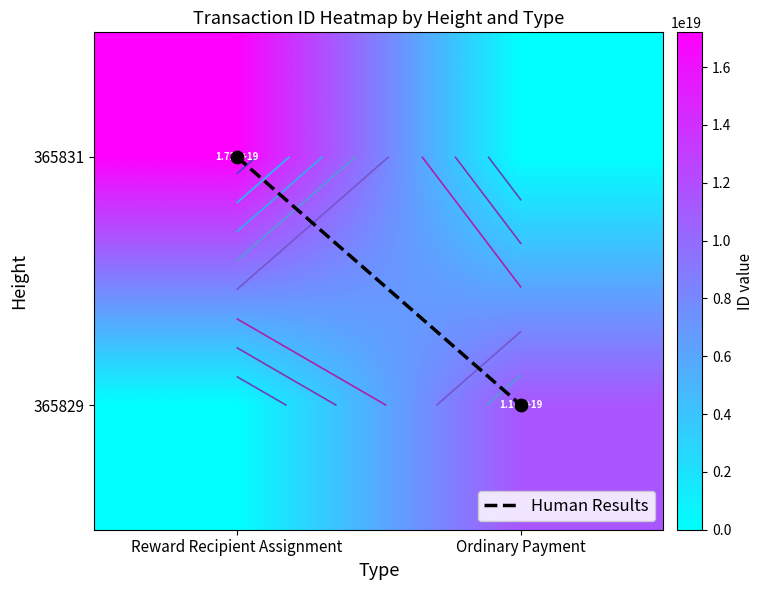

The Human Results series shows 0 at Ordinary Payment. True or false?

False